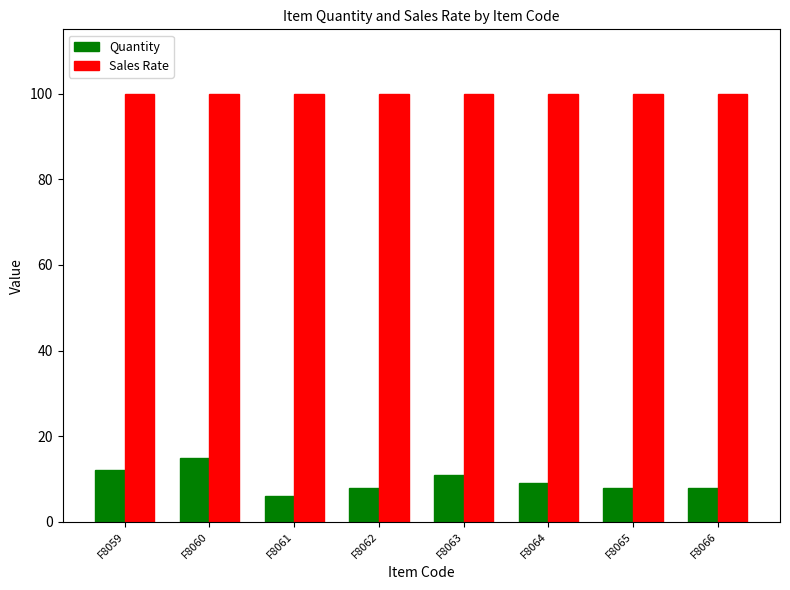

Reading left to right, extract all data points from this chart.

Quantity: 12	15	6	8	11	9	8	8
Sales Rate: 100	100	100	100	100	100	100	100